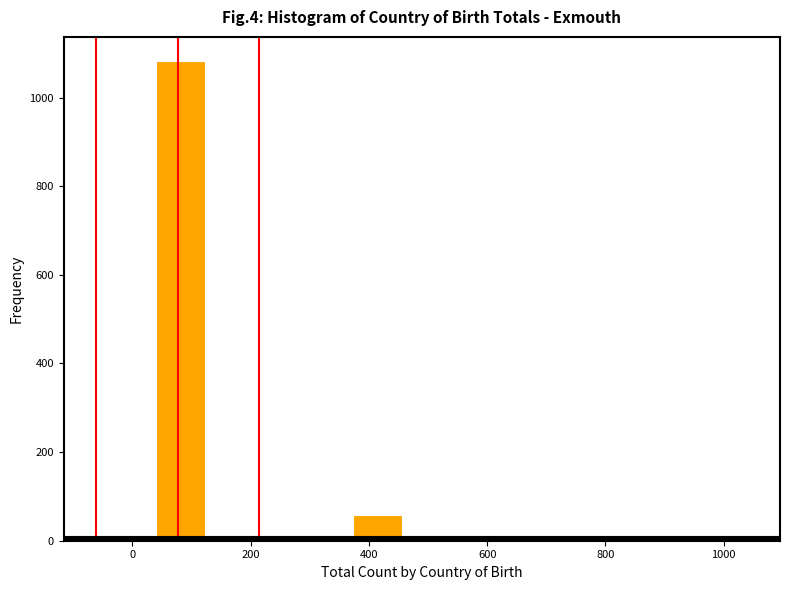

Over which range of the x-axis is the bar tallest?

40 to 120